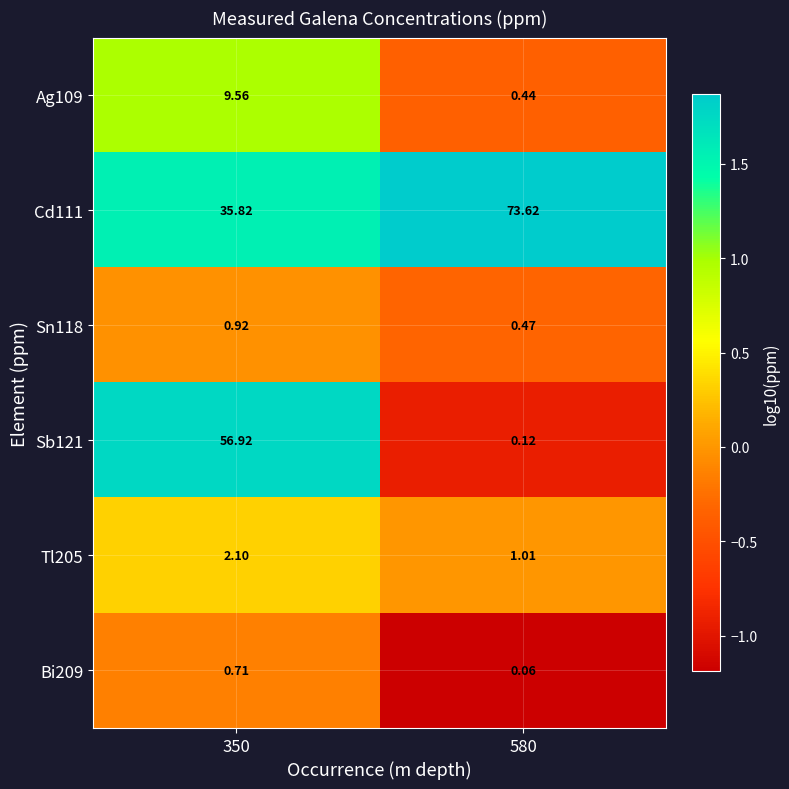

Is the value of Cd111 at 350 greater than the value of Ag109 at 350?

Yes